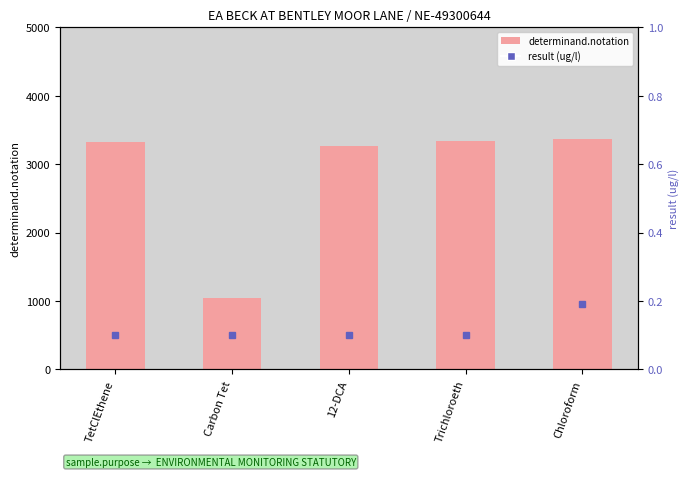

What is the label of the 4th bar from the left?

Trichloroeth